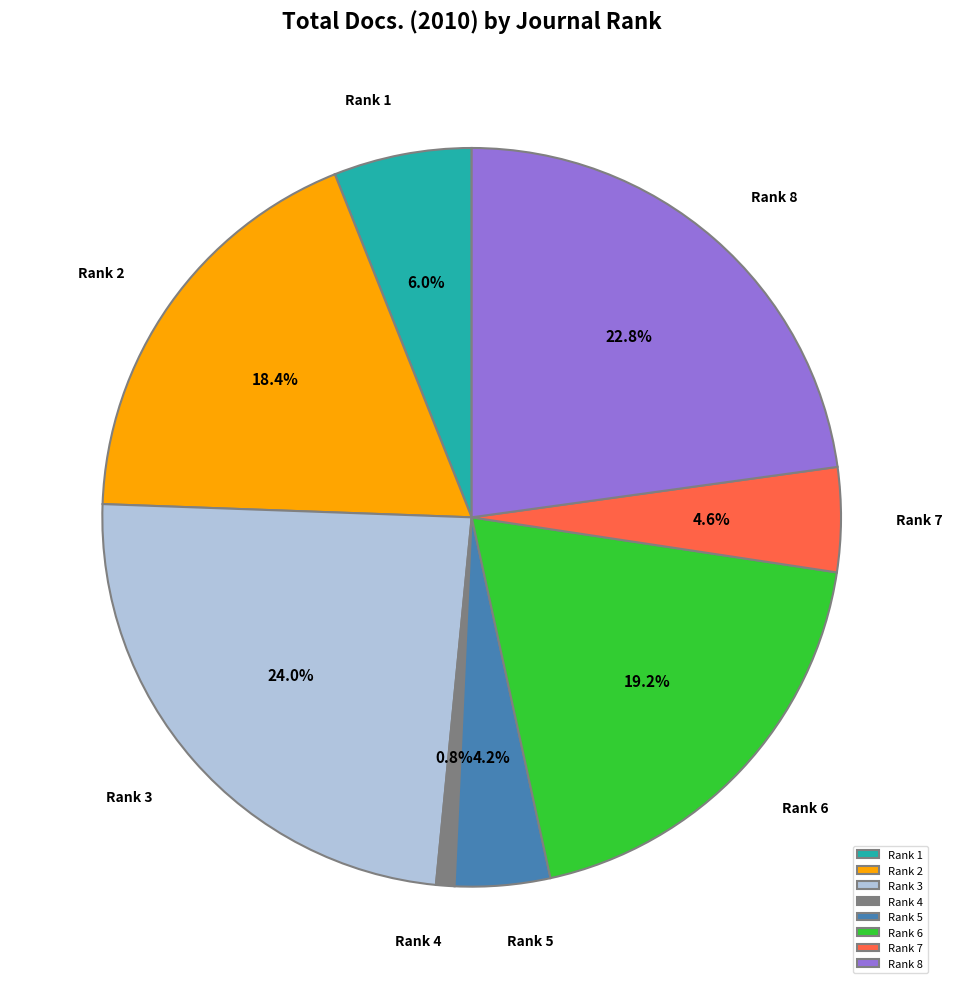

What is the total percentage of Rank 1 and Rank 7?

10.6%